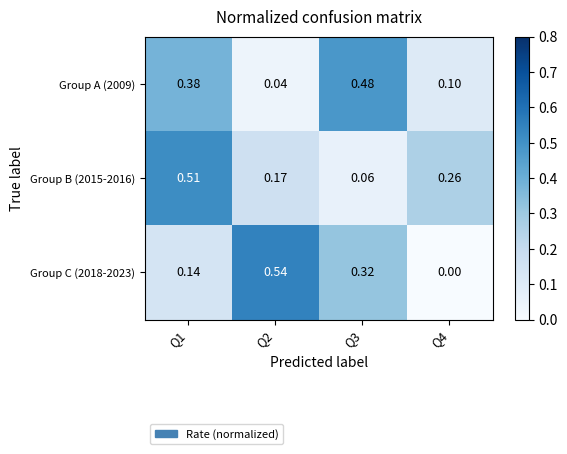

At how many categories does at least one series exceed 0?

4